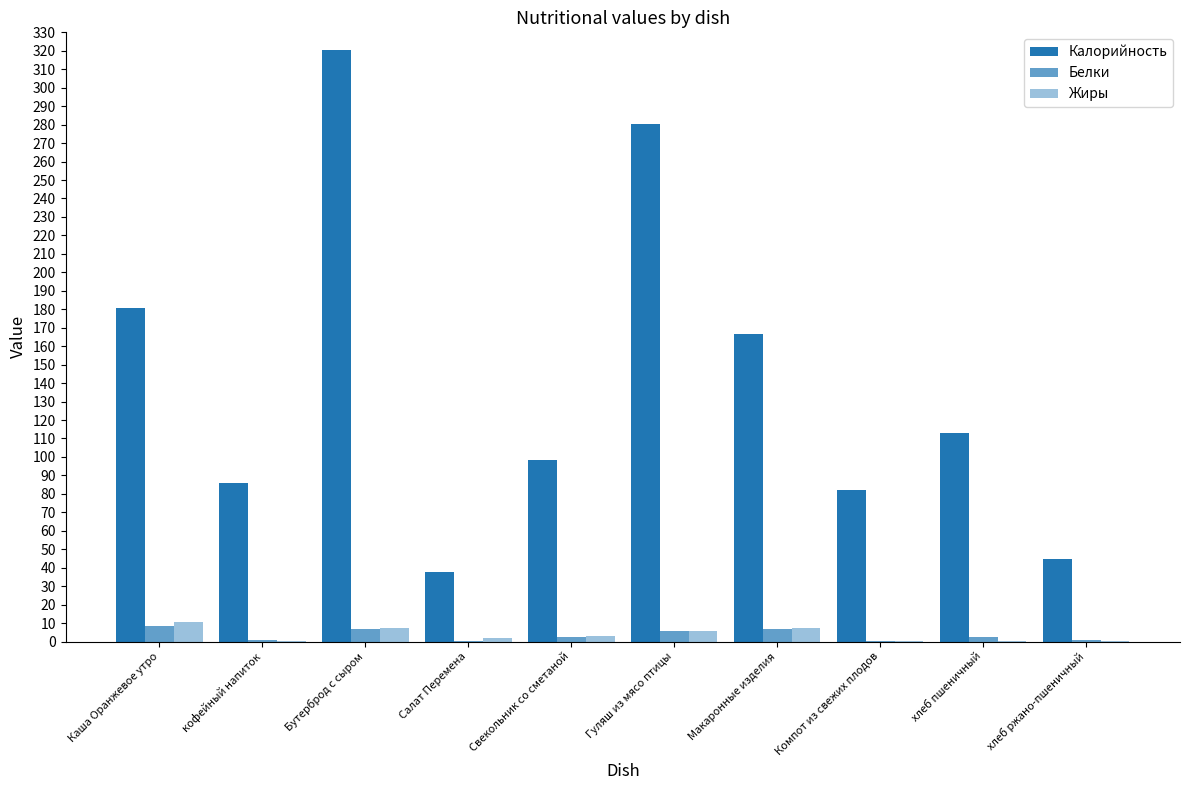

How many data points in Калорийность are above 112?

5